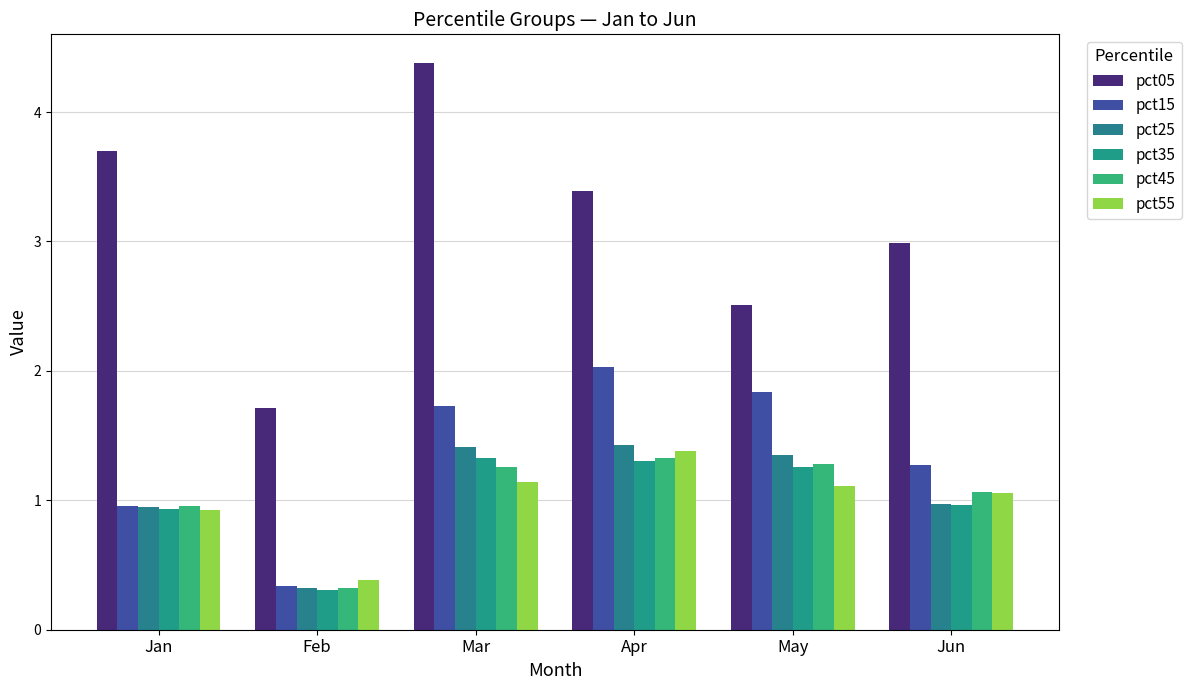

Read the pct25 value at Mar.

1.4